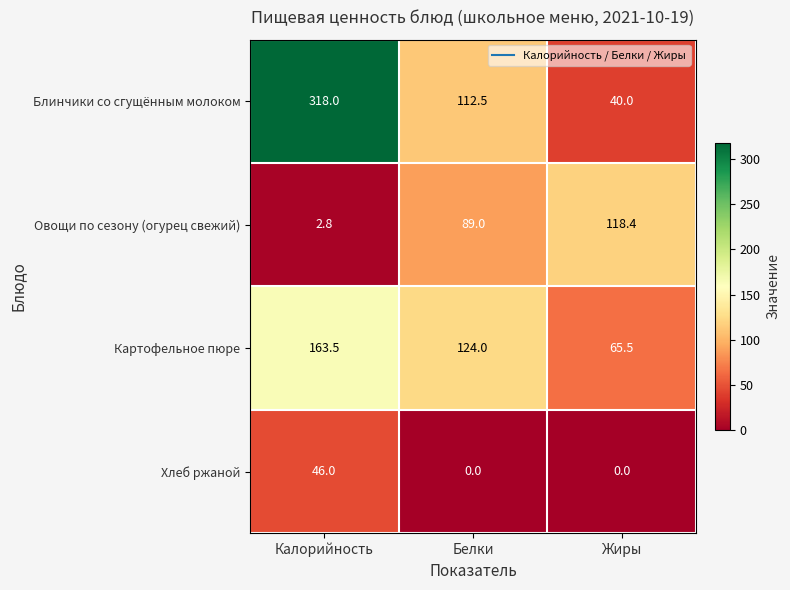

How many values in the Блинчики со сгущённым молоком series exceed 112?

2